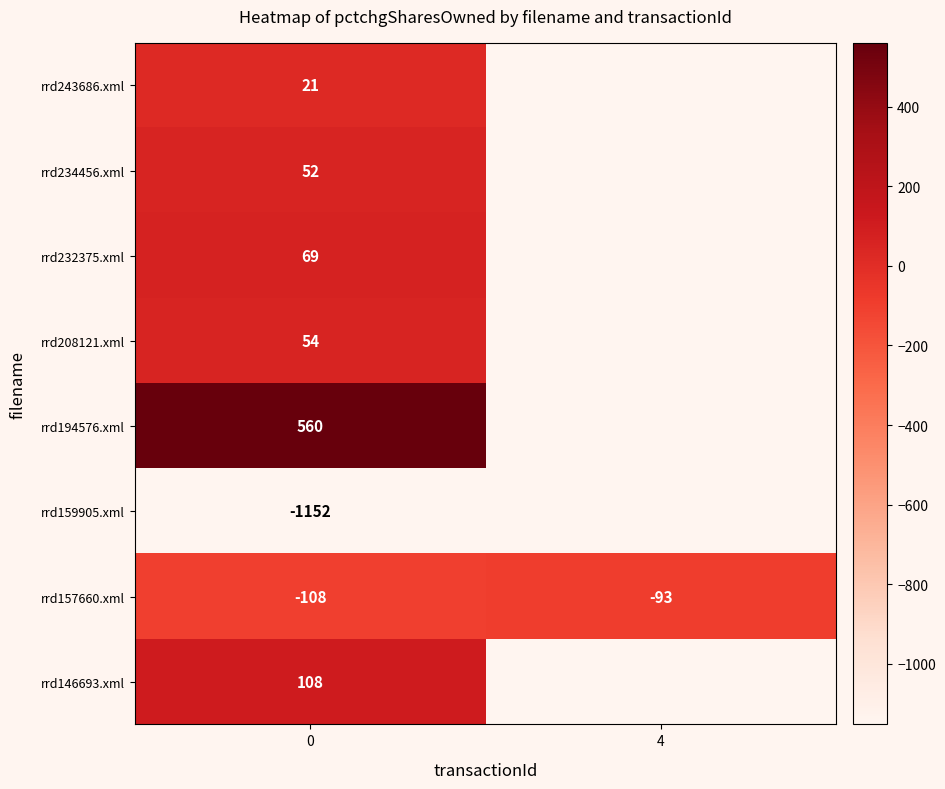

The rrd194576.xml series shows 819.0 at 0. True or false?

False